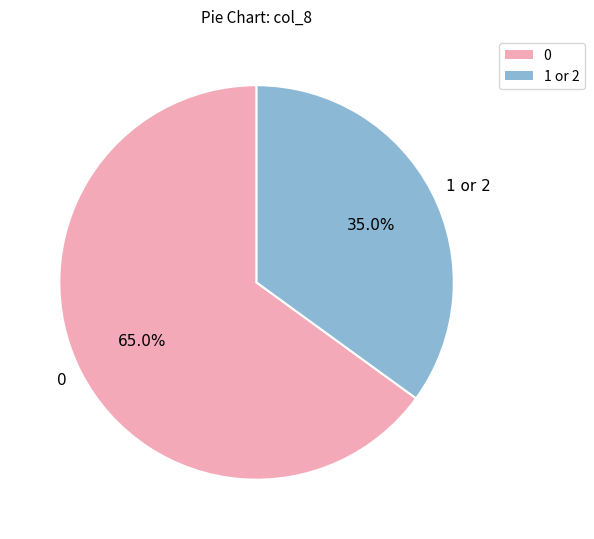

Rank the categories by value from lowest to highest.

1 or 2, 0